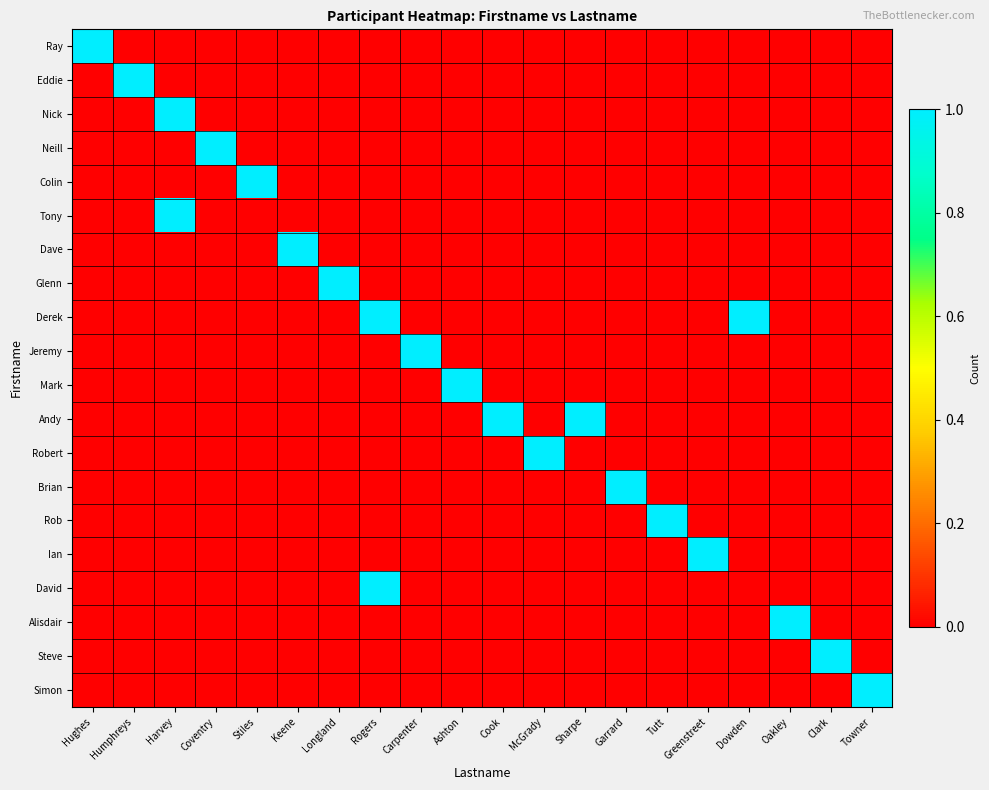

What is the total value across all series at Hughes?

1